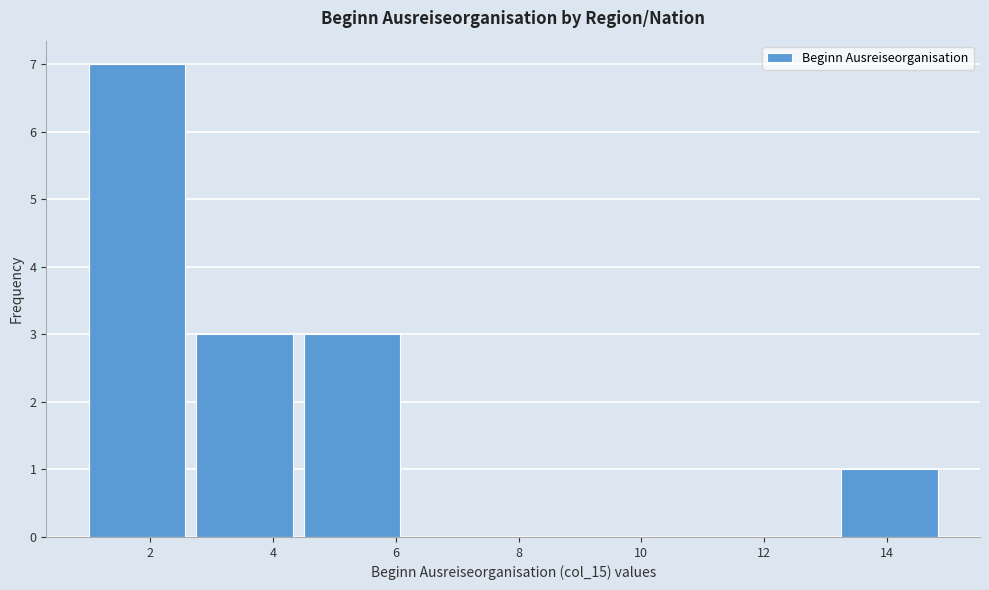

Reading left to right, transcribe this chart: for each bar, give the range it covers on the x-axis and its height. Neither the bar edges nor the heights are printed on the chart, so give them approximately, as read against the axes.

1.00 to 2.75: 7
2.75 to 4.50: 3
4.50 to 6.25: 3
6.25 to 8.00: 0
8.00 to 9.75: 0
9.75 to 11.50: 0
11.50 to 13.25: 0
13.25 to 15.00: 1